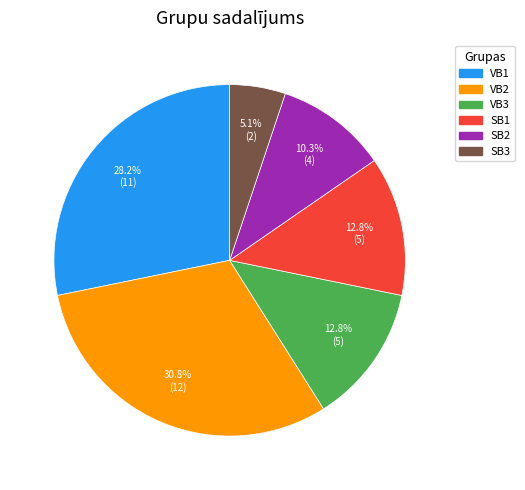

What is the ratio of the value at SB2 to the value at VB1?

0.4